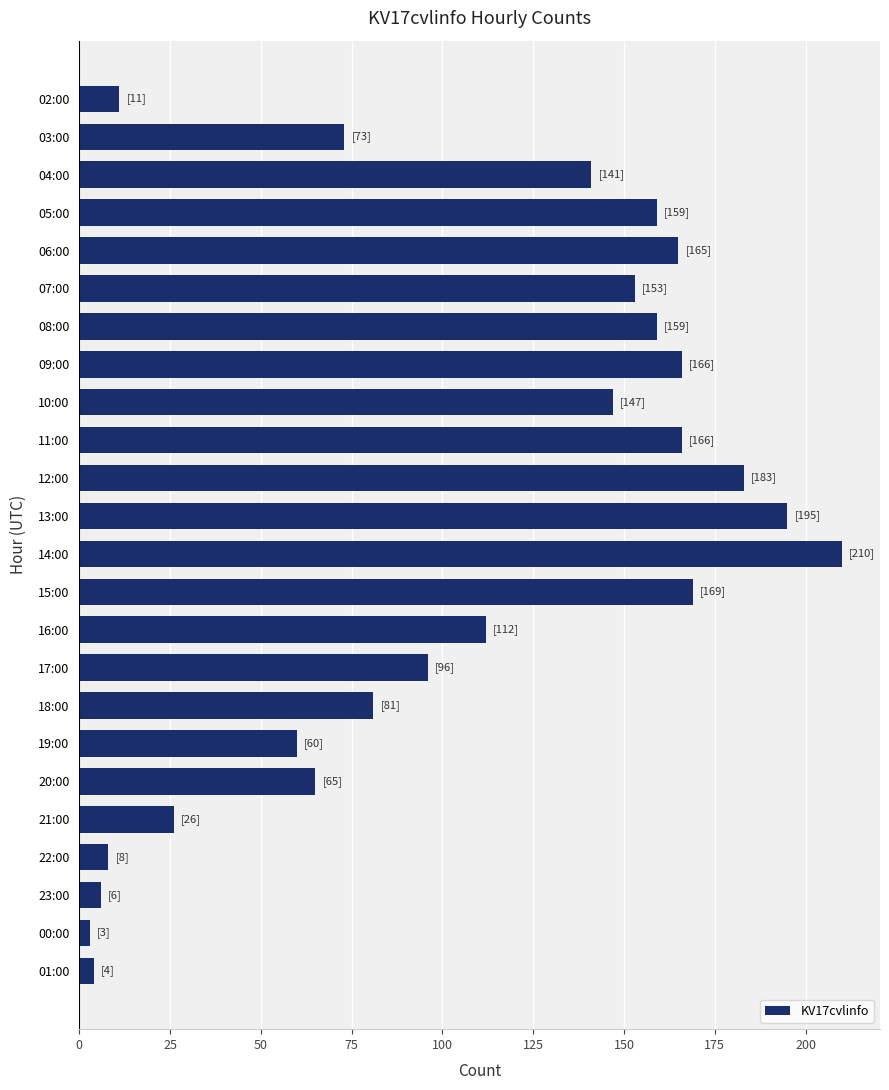

How many data points are less than 141?

12